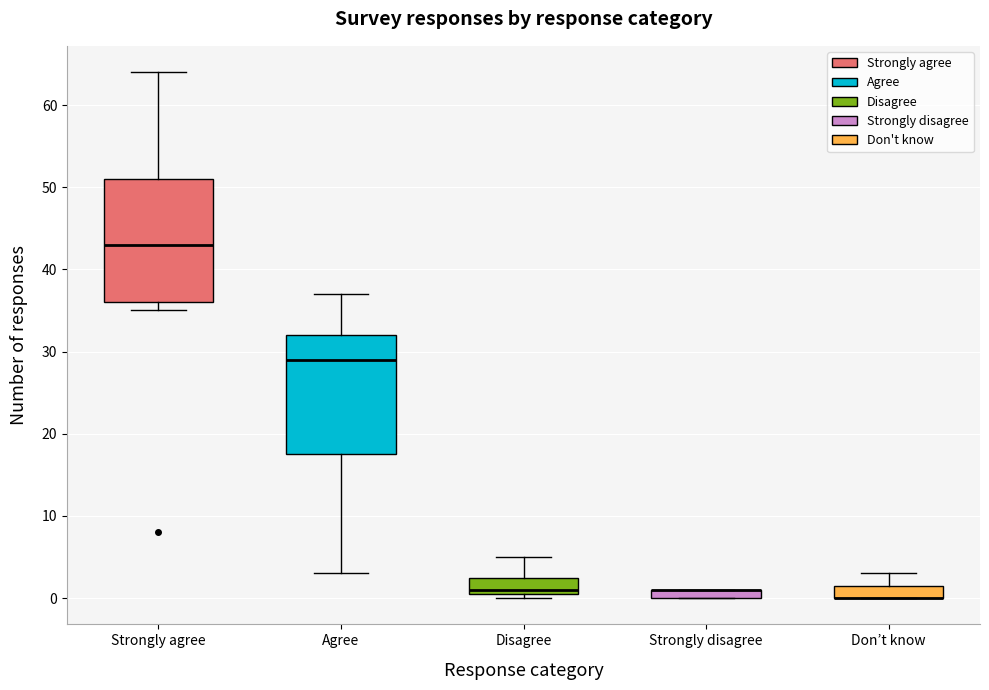

Where is the upper edge of the box for Agree on the y-axis? The values are not printed on the chart, so give them approximately, as read against the axis.

32